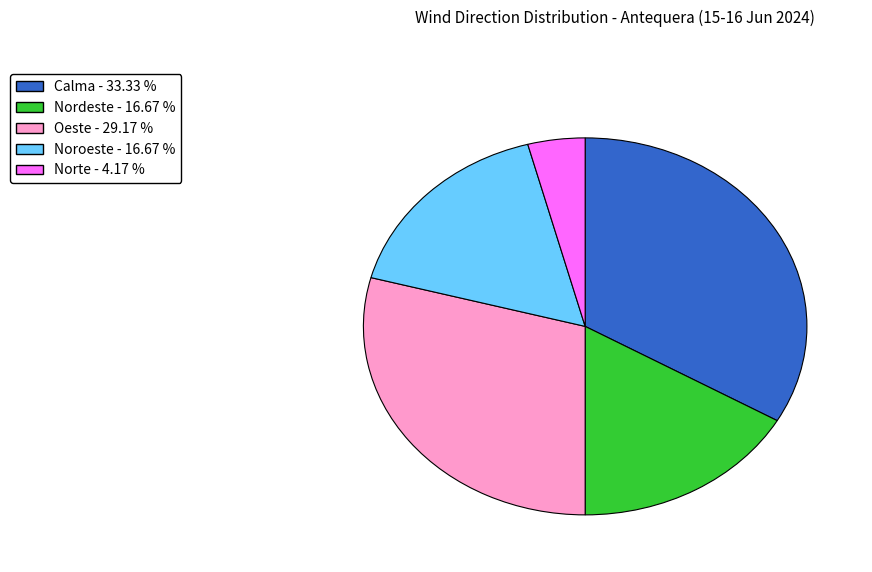

Does Oeste - 29.17 % represent more than half of the total?

No